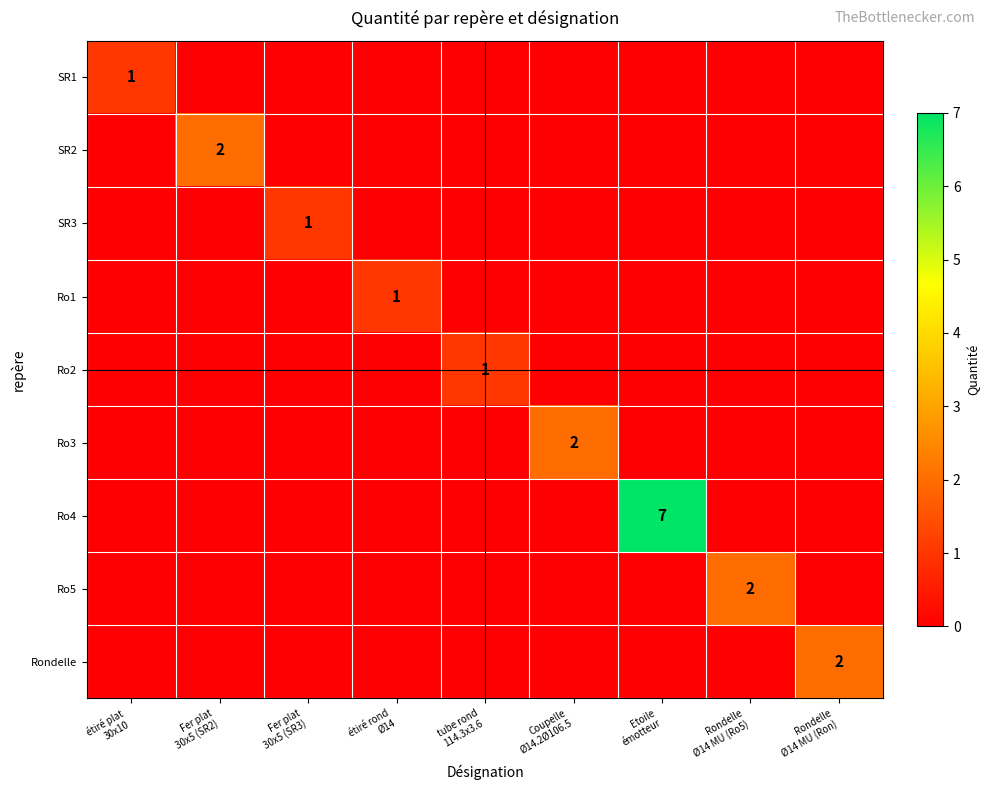

Which series has the largest range (max minus min)?

Ro4